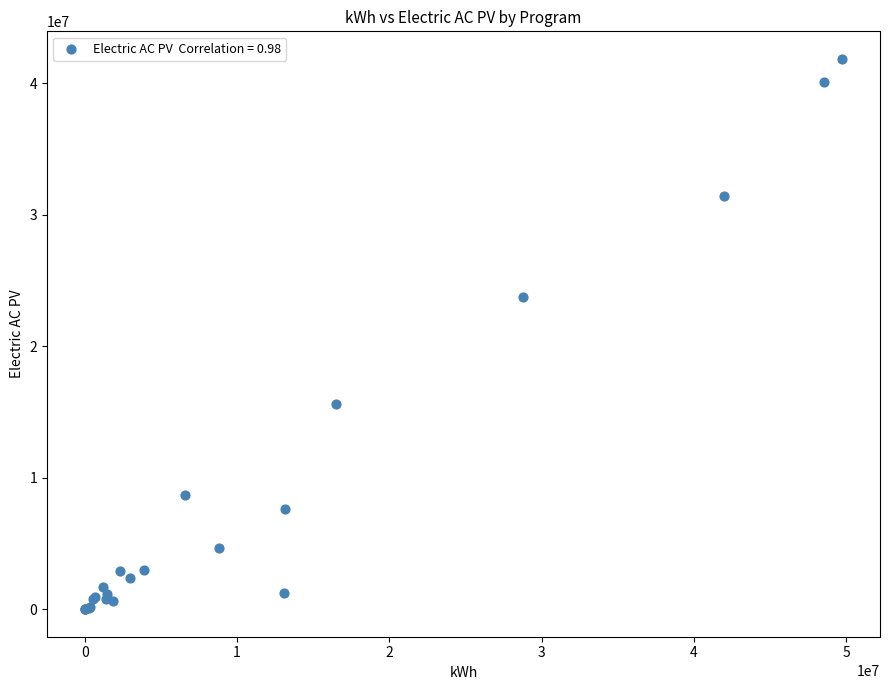

What Y value in the scatter plot is closest to 20927529?

23774107